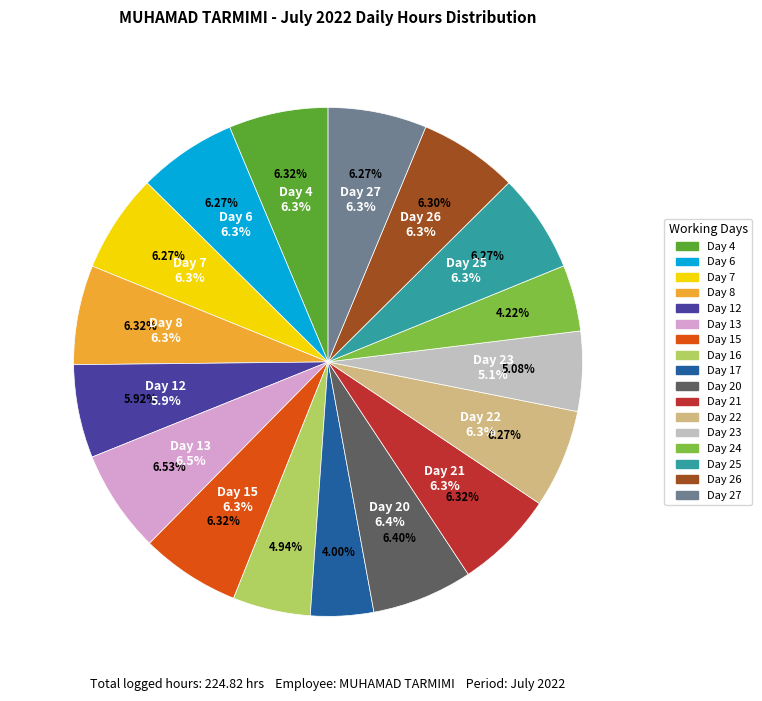

To the nearest percent, what is the combined percentage of Day 16 and Day 25?

11%